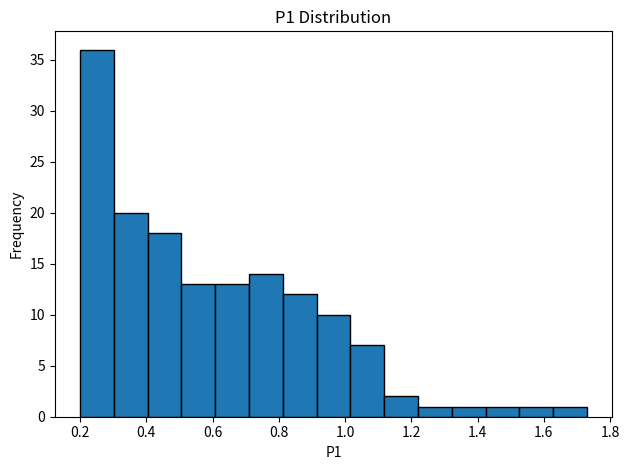

Reading left to right, transcribe this chart: for each bar, give the range it covers on the x-axis and its height. Neither the bar edges nor the heights are printed on the chart, so give them approximately, as read against the axes.

0.200 to 0.302: 36
0.302 to 0.404: 20
0.404 to 0.506: 18
0.506 to 0.608: 13
0.608 to 0.710: 13
0.710 to 0.812: 14
0.812 to 0.914: 12
0.914 to 1.016: 10
1.016 to 1.118: 7
1.118 to 1.220: 2
1.220 to 1.322: 1
1.322 to 1.424: 1
1.424 to 1.526: 1
1.526 to 1.628: 1
1.628 to 1.730: 1